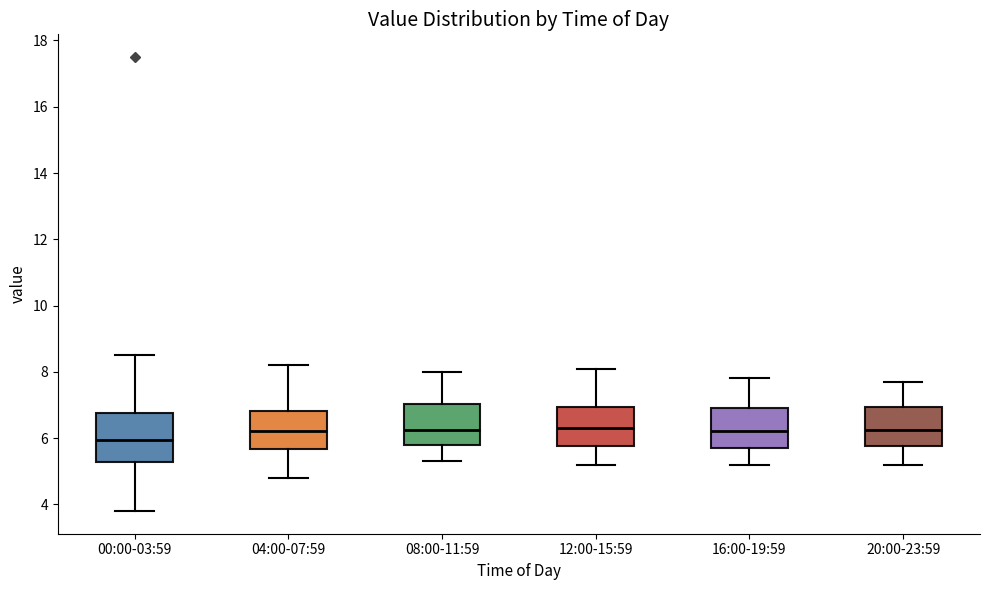

Comparing the boxes themselves (not the whiskers), which one is the tallest?

00:00-03:59